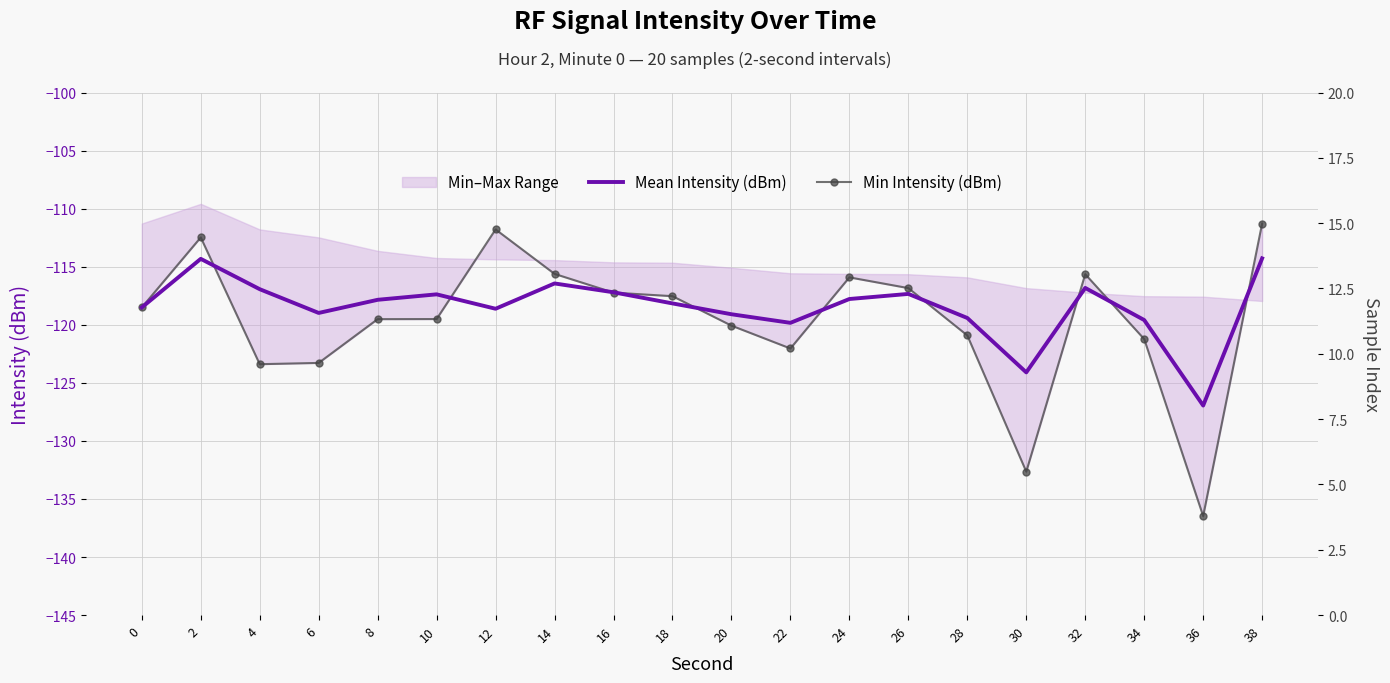

The value of Min Intensity (dBm) at 8 is -119.5. True or false?

True